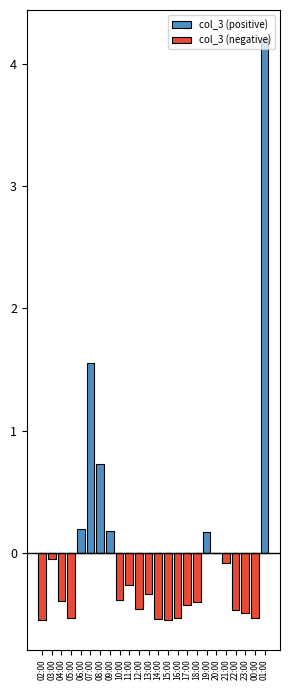

Are the bars horizontal?

No